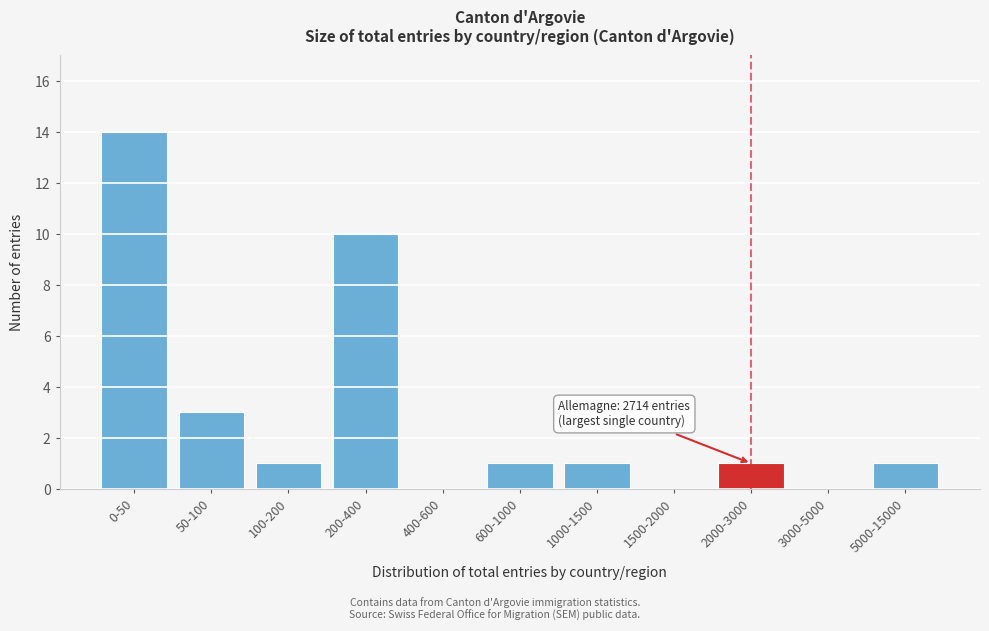

Reading left to right, list all the values displayed in this chart.

0-50=14	50-100=3	100-200=1	200-400=10	400-600=0	600-1000=1	1000-1500=1	1500-2000=0	2000-3000=1	3000-5000=0	5000-15000=1